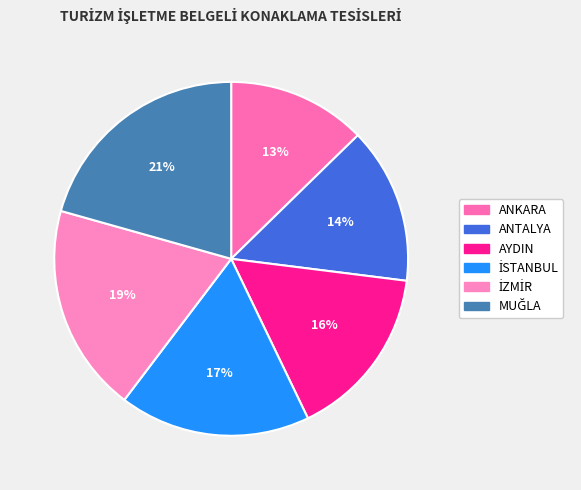

The ANKARA slice represents 13% of the pie. True or false?

True